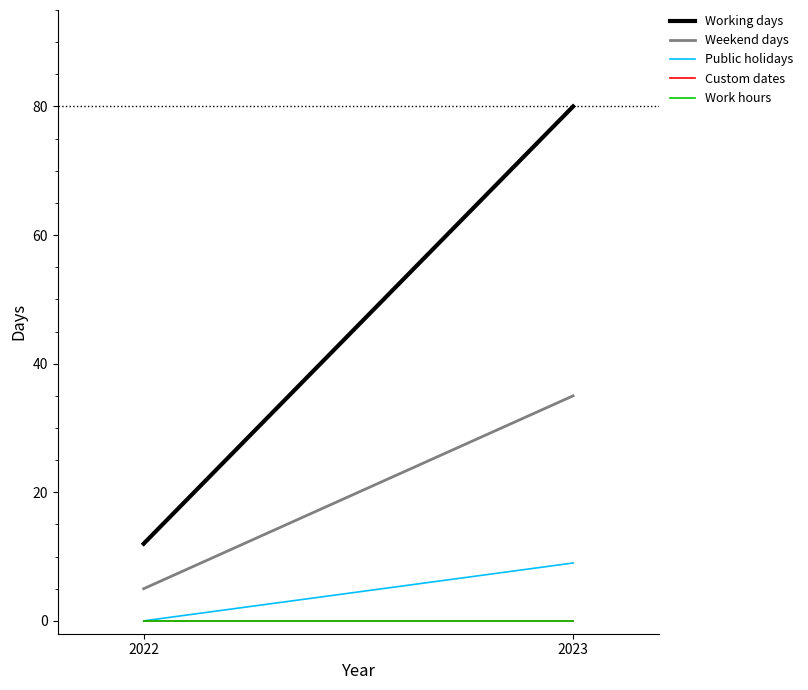

The value of Working days at 2023 is 108. True or false?

False